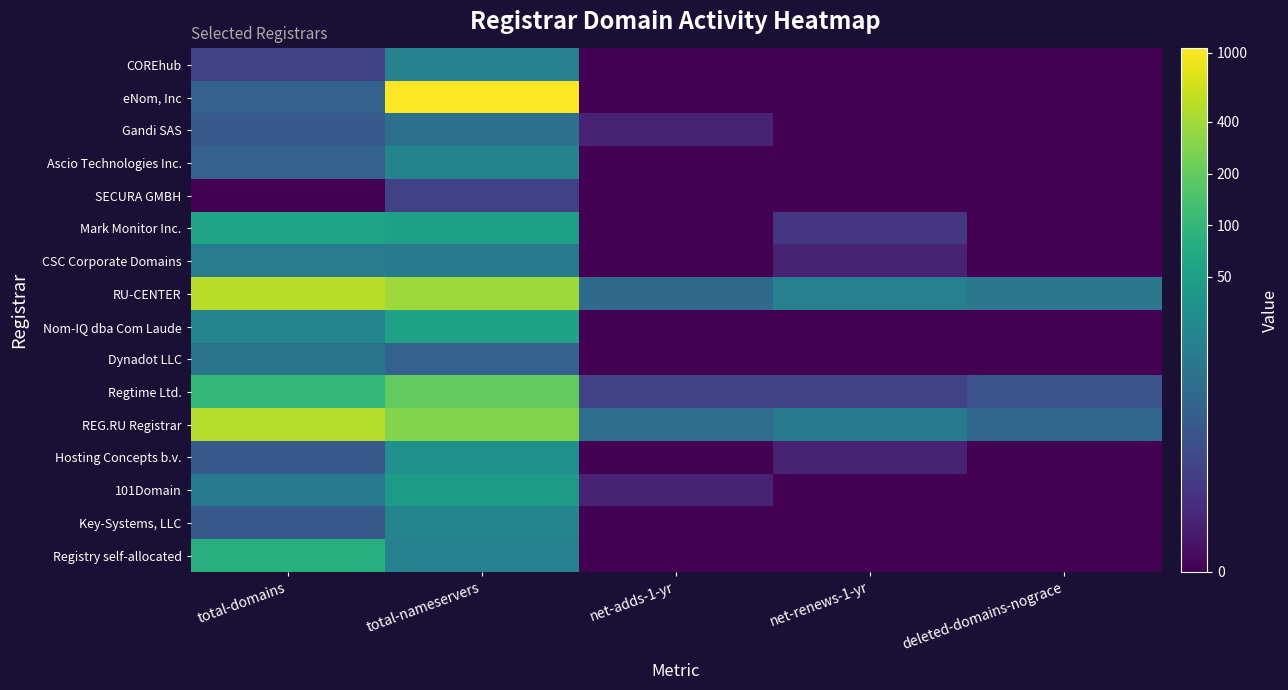

Which has a higher value, deleted-domains-nograce or total-nameservers?

total-nameservers